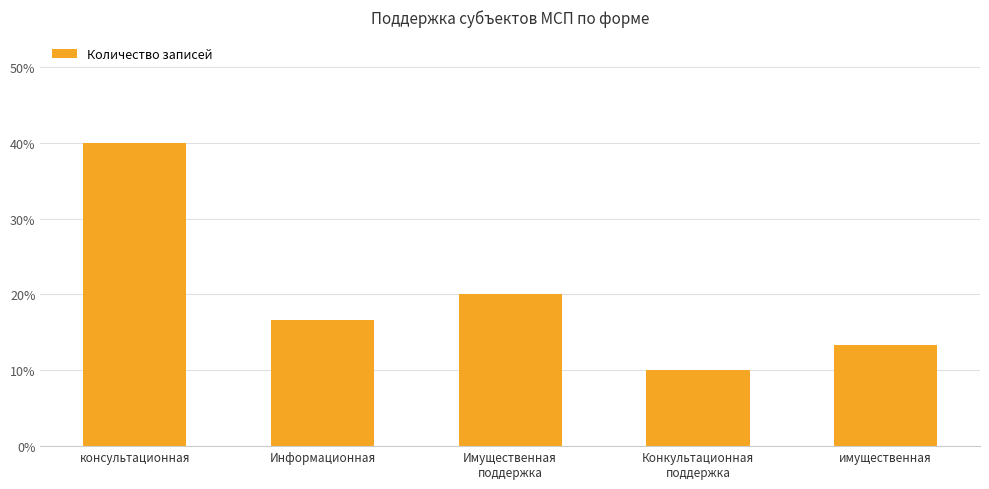

Reading left to right, extract all data points from this chart.

40.0	16.7	20.0	10.0	13.3